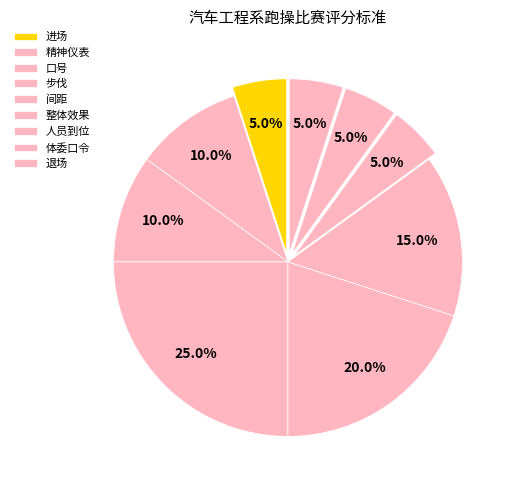

How many segments does this pie chart have?

9